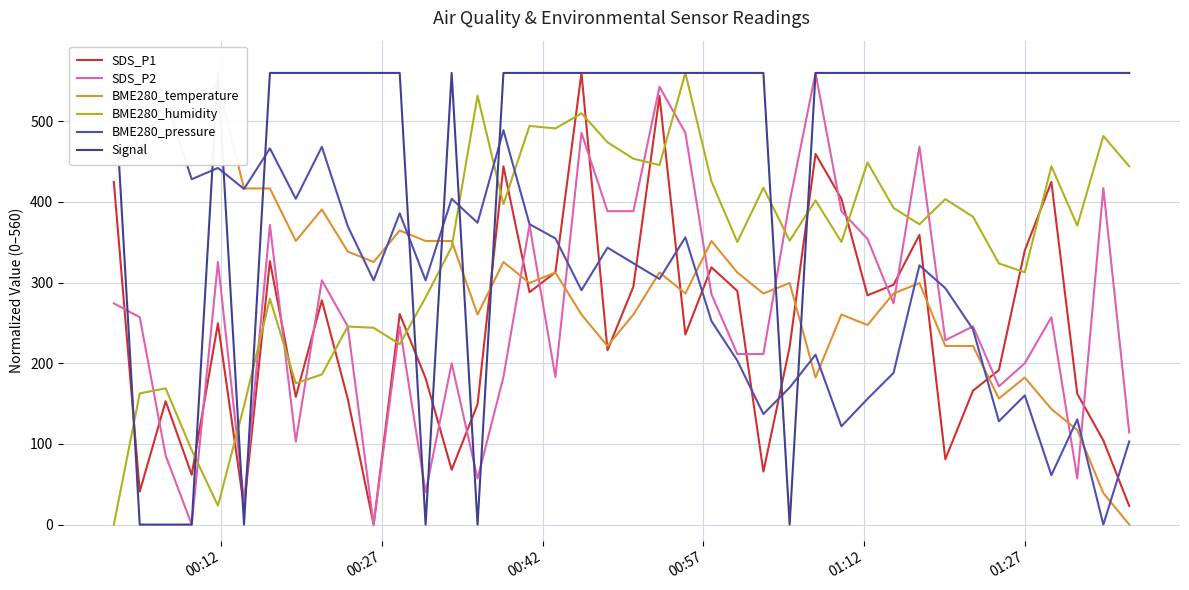

What are all the series names shown in the legend?

SDS_P1, SDS_P2, BME280_temperature, BME280_humidity, BME280_pressure, Signal